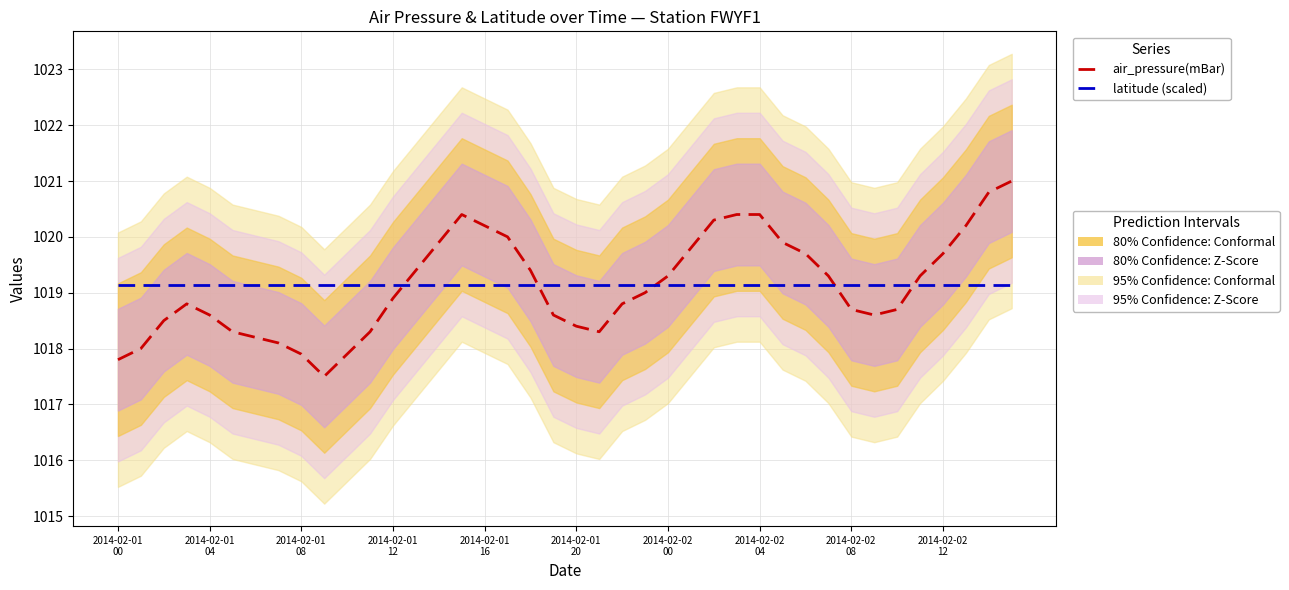

Which series has the largest total across all categories?

air_pressure(mBar)